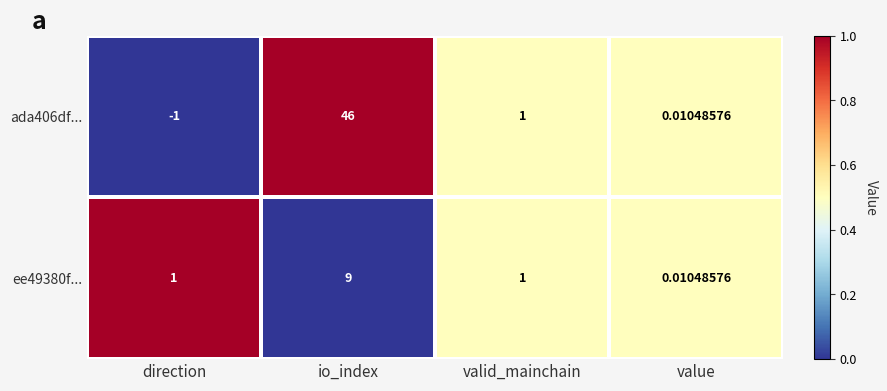

At which category is the sum across all series the highest?

io_index